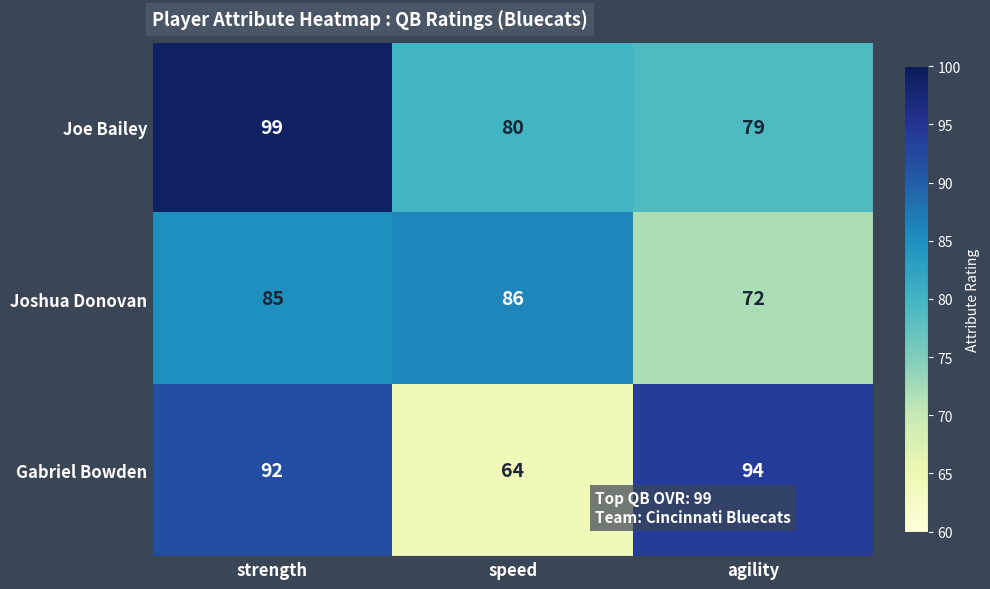

Is it true that Gabriel Bowden equals 54 at agility?

False